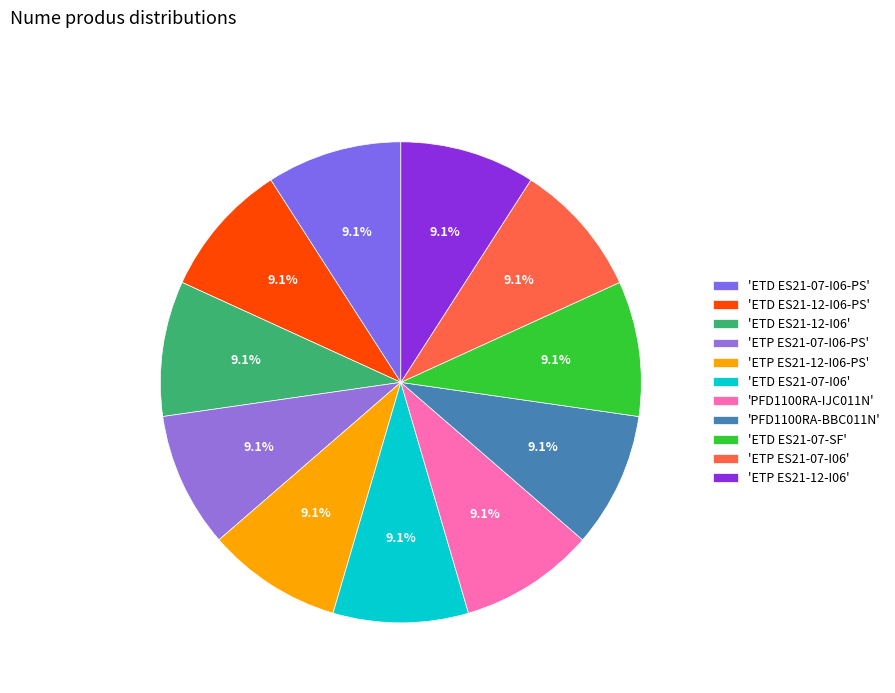

Does any single category account for the majority?

No